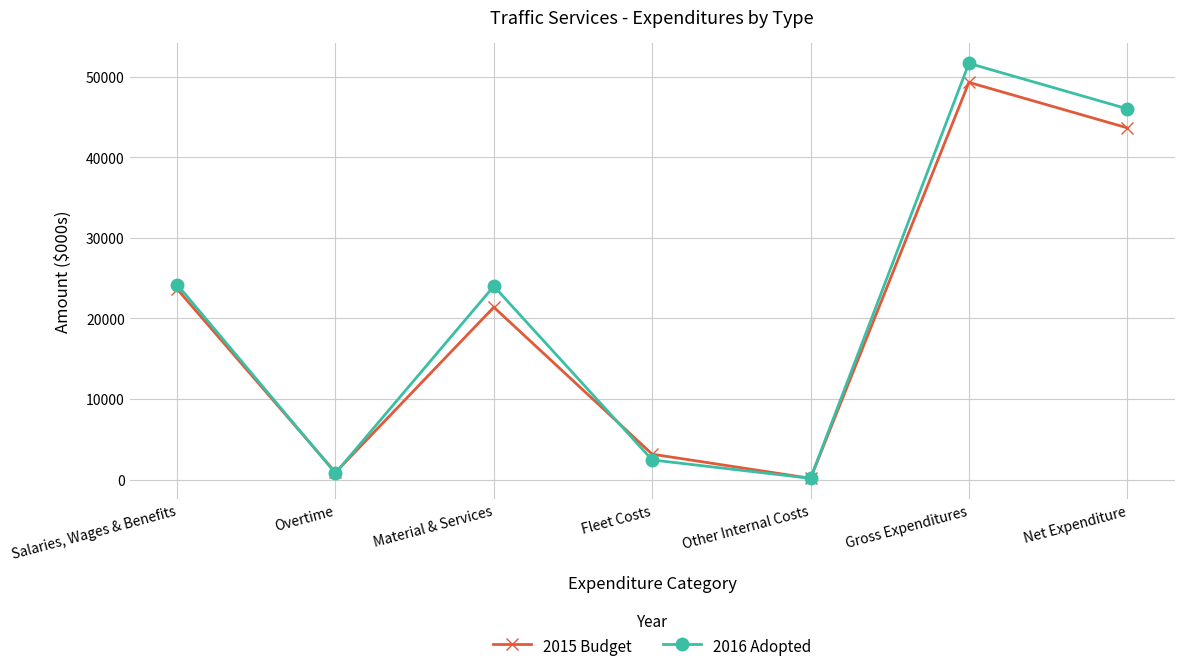

What is the spread (max minus min) of values at Fleet Costs?

715